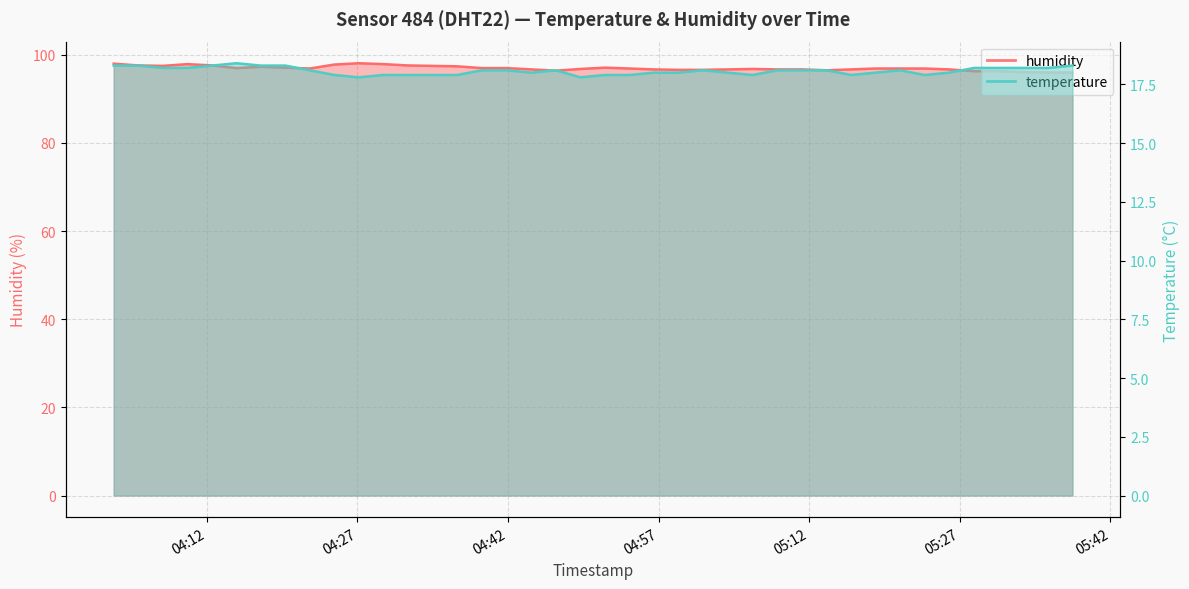

What is the approximate value of humidity at 2023-09-19T04:07:38?

97.5